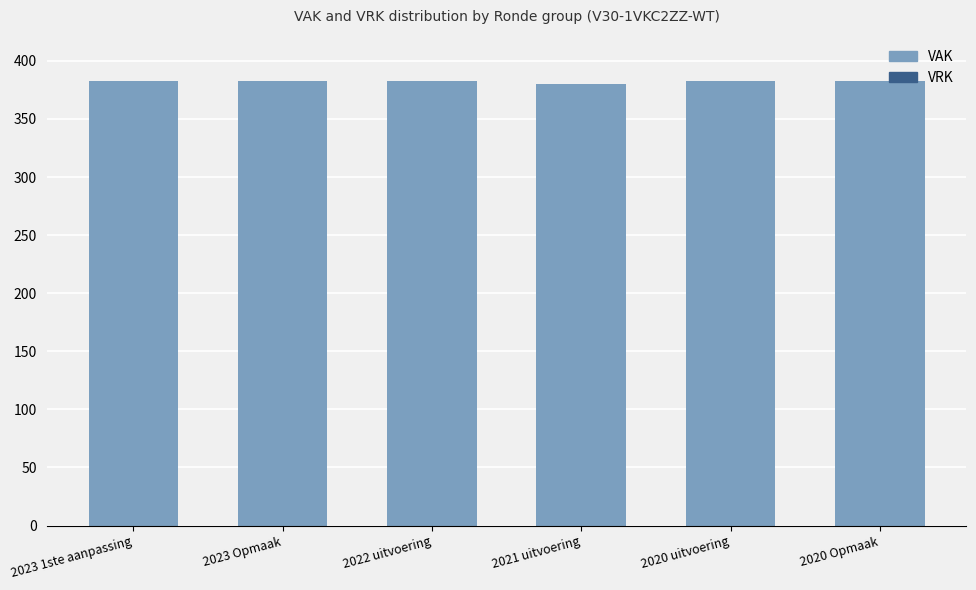

What is the label of the 6th bar from the right?

2023 1ste aanpassing